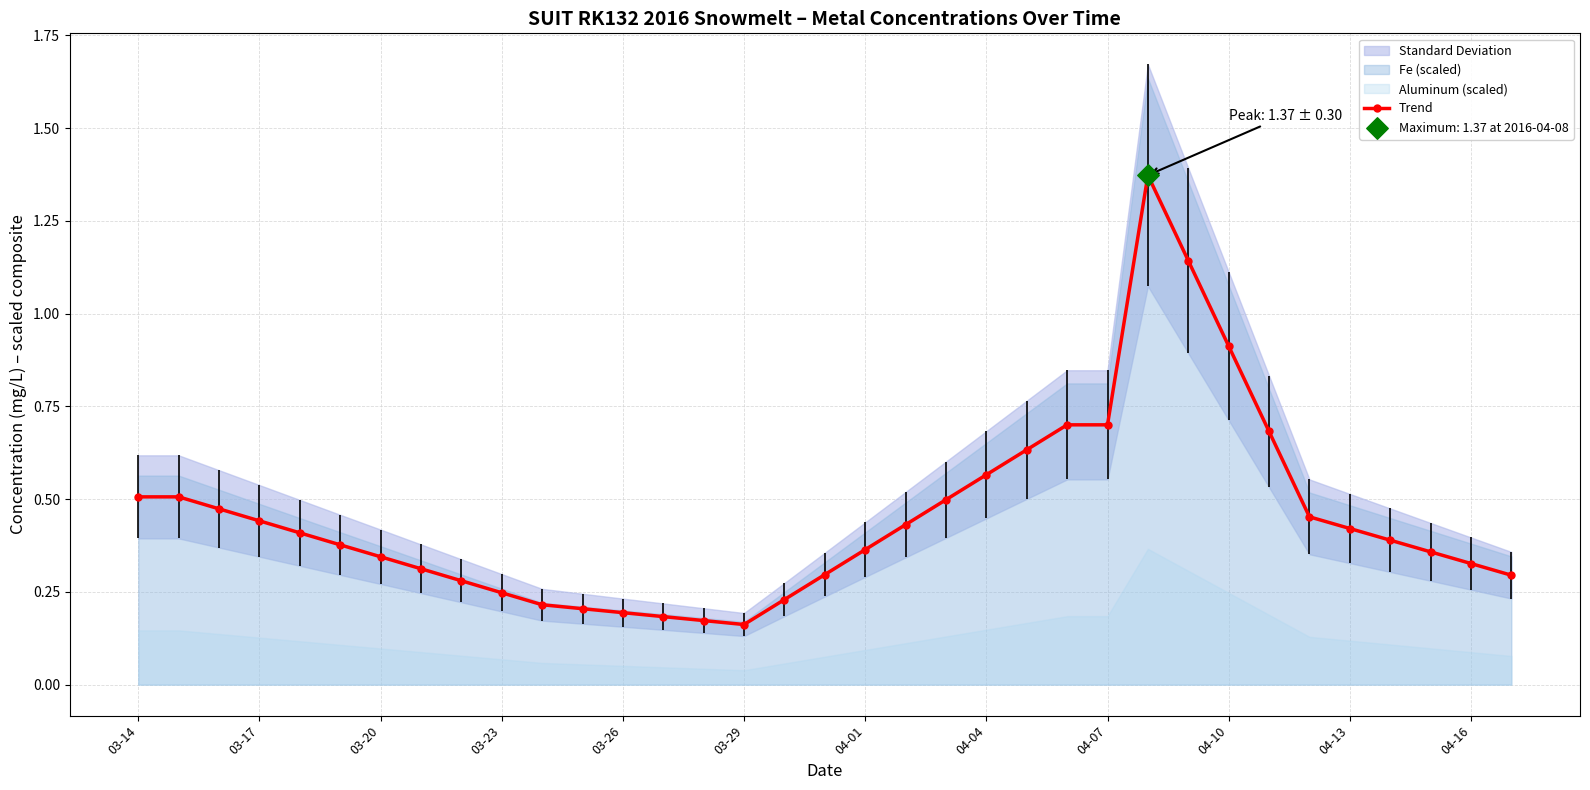

Approximately how many times larger is the value at 33 compared to 26?

0.3